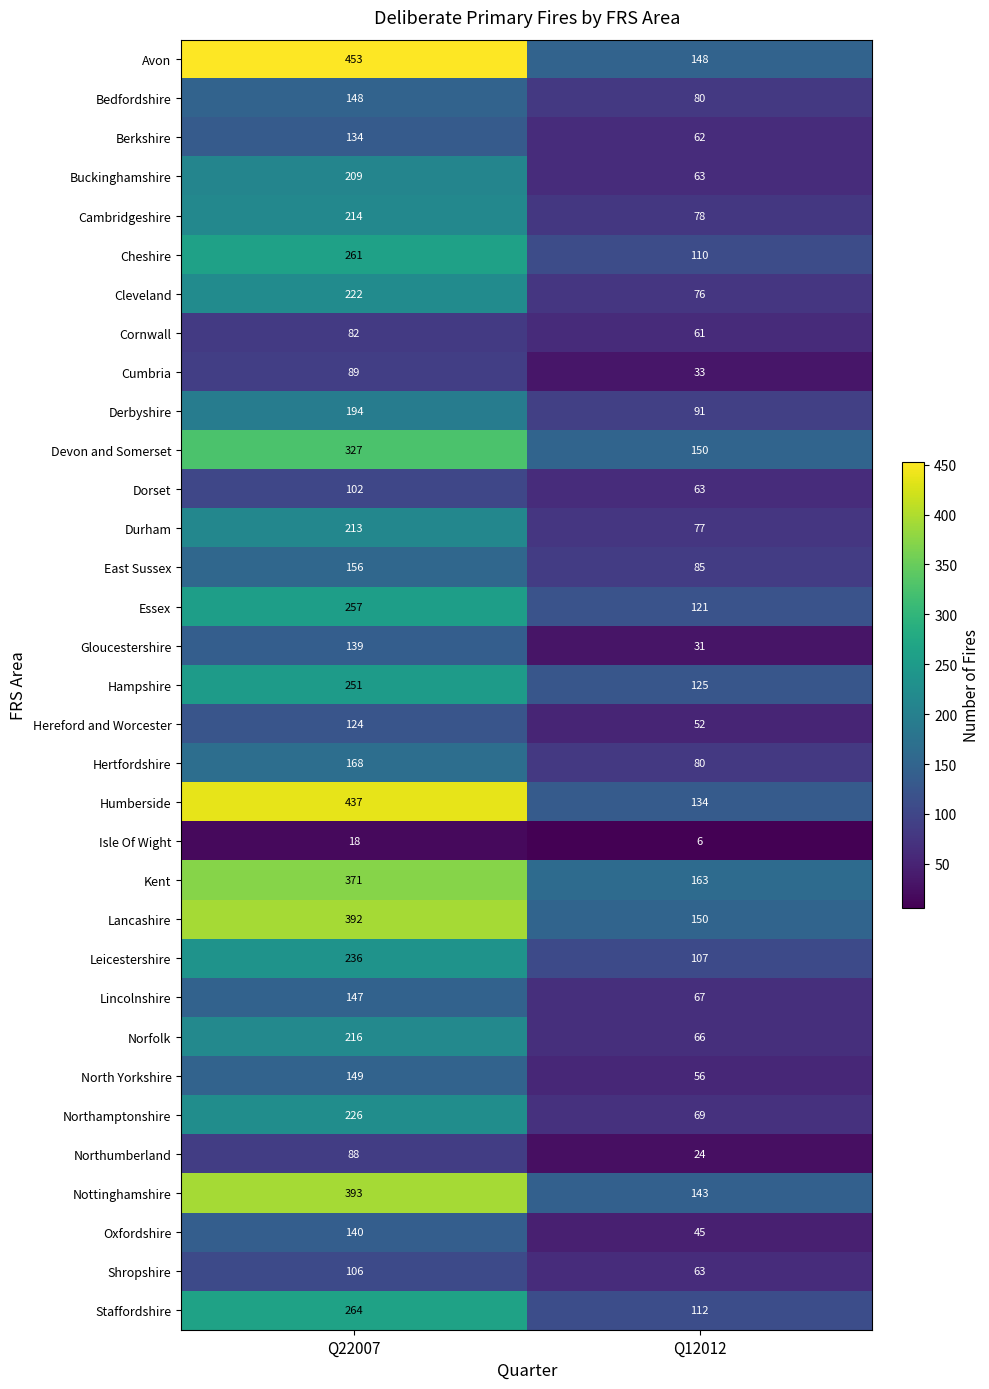

What is the spread (max minus min) of values at Q12012?

157